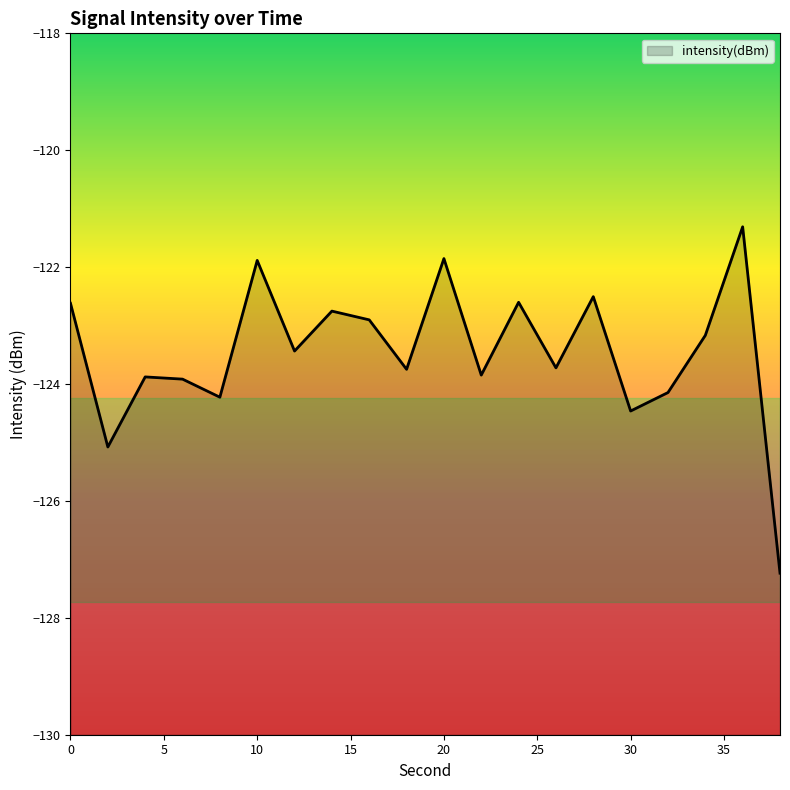

What is the smallest value displayed?

-127.2